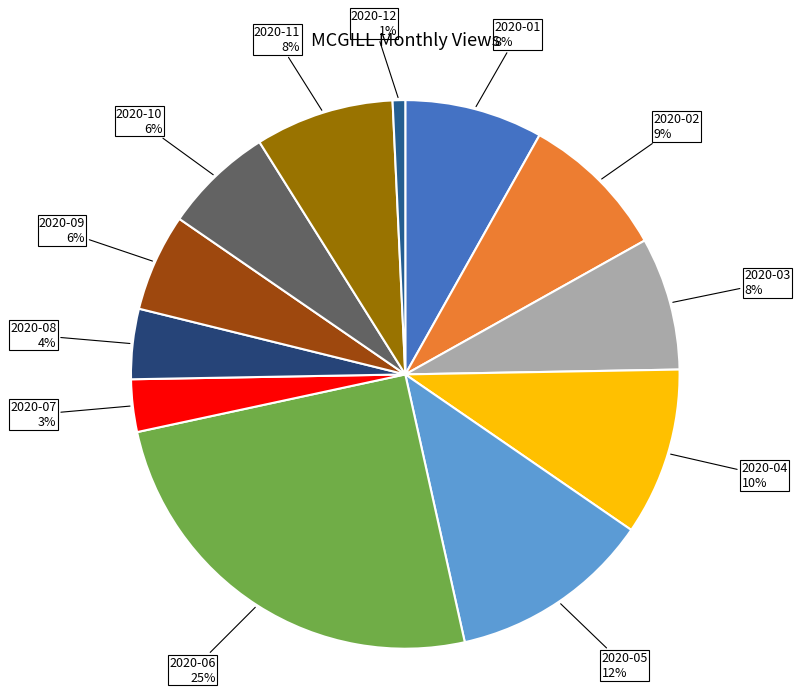

Rank the categories by value from lowest to highest.

2020-12, 2020-07, 2020-08, 2020-09, 2020-10, 2020-03, 2020-01, 2020-11, 2020-02, 2020-04, 2020-05, 2020-06